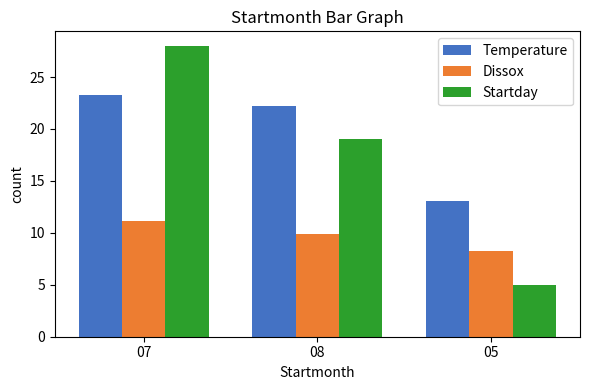

Does the chart contain stacked bars?

No